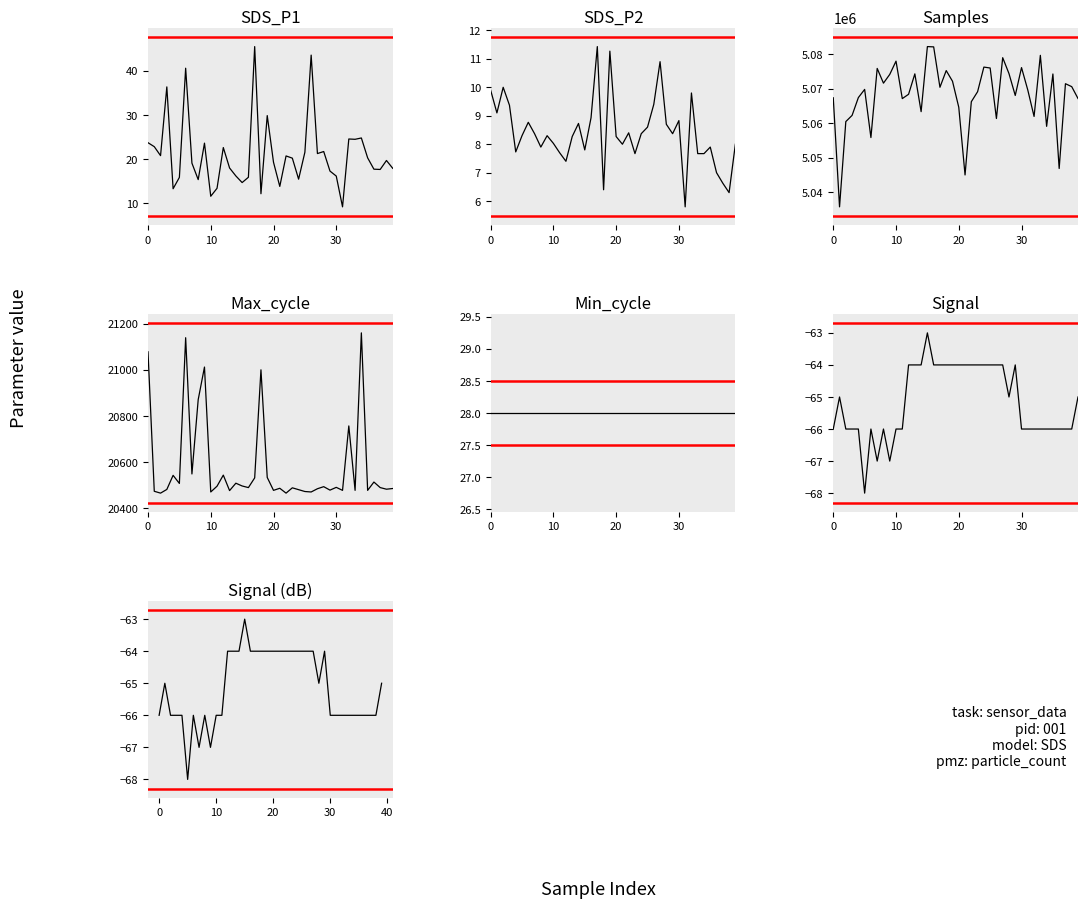

True or false: Signal and Samples intersect in this chart.

False